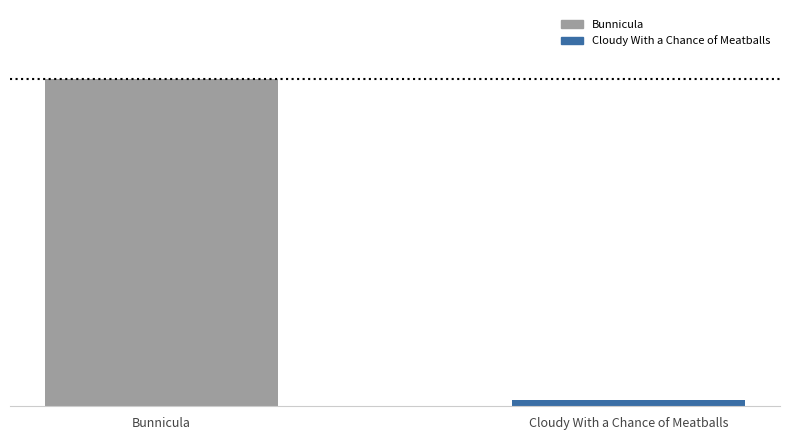

Are the bars horizontal?

No